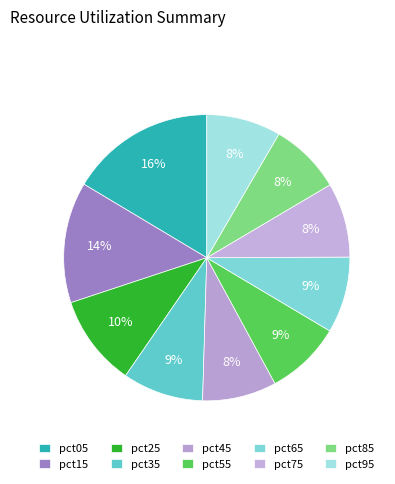

How much of the chart is everything except pct65?

91.4%